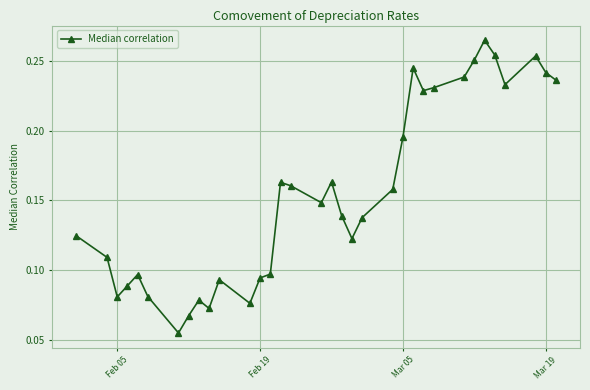

What is the sum of all values?

5.3